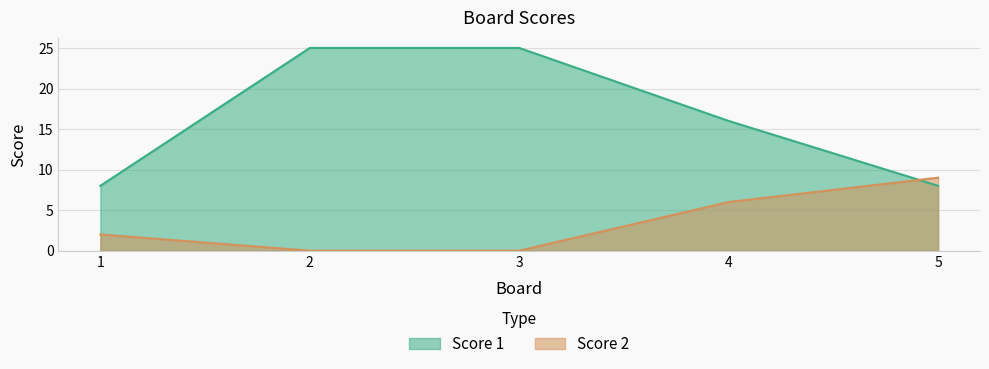

Reading right to left, what are all the values shown in this chart?

Score 1: 8	16	25	25	8
Score 2: 9	6	0	0	2